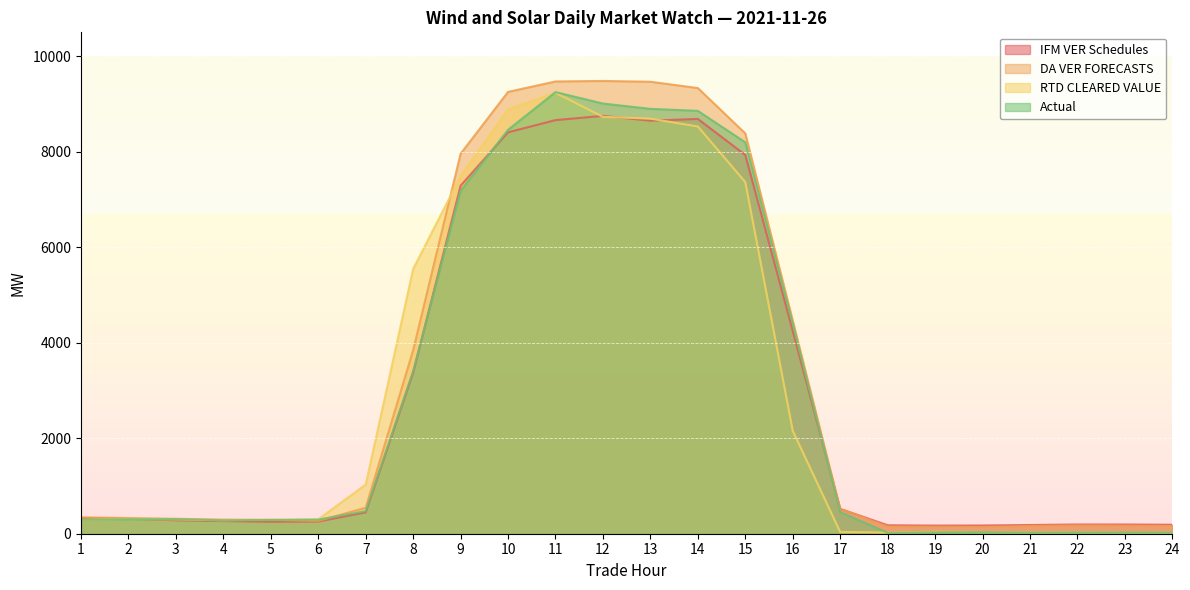

Is the value of RTD CLEARED VALUE at 8 greater than the value of IFM VER Schedules at 24?

Yes